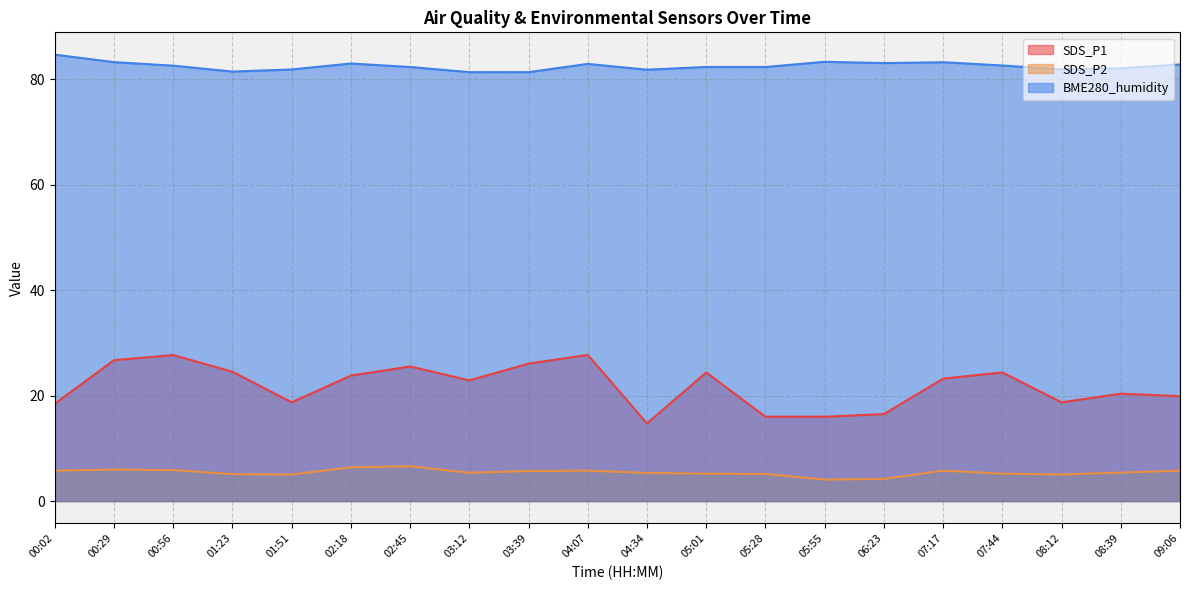

What is the spread (max minus min) of values at 04:34?

76.5